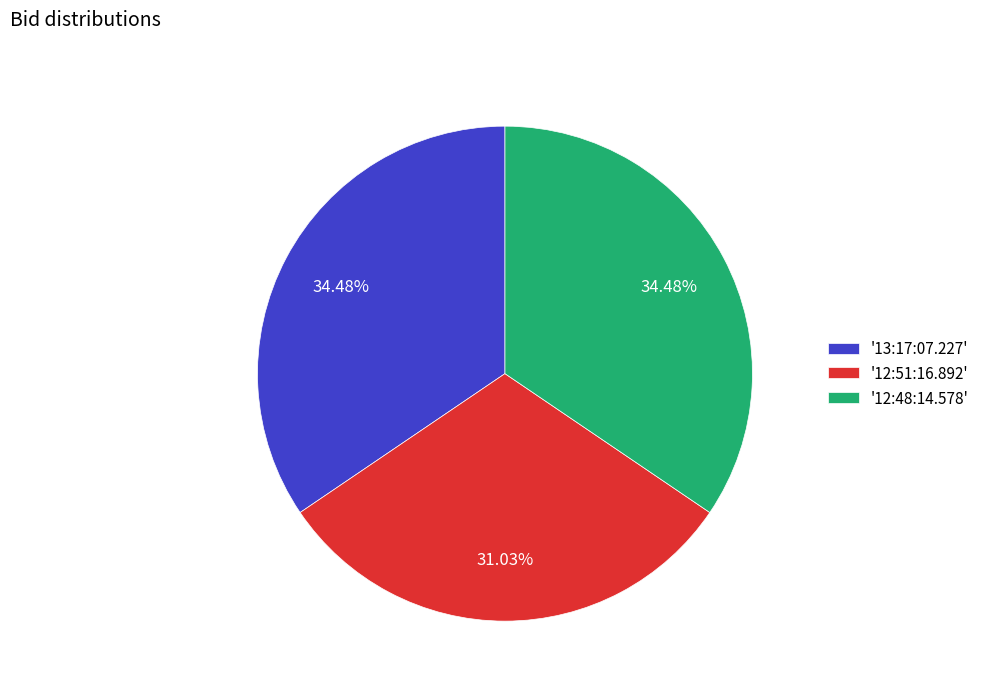

To the nearest percent, what is the difference between the largest and smallest slice percentages?

3%